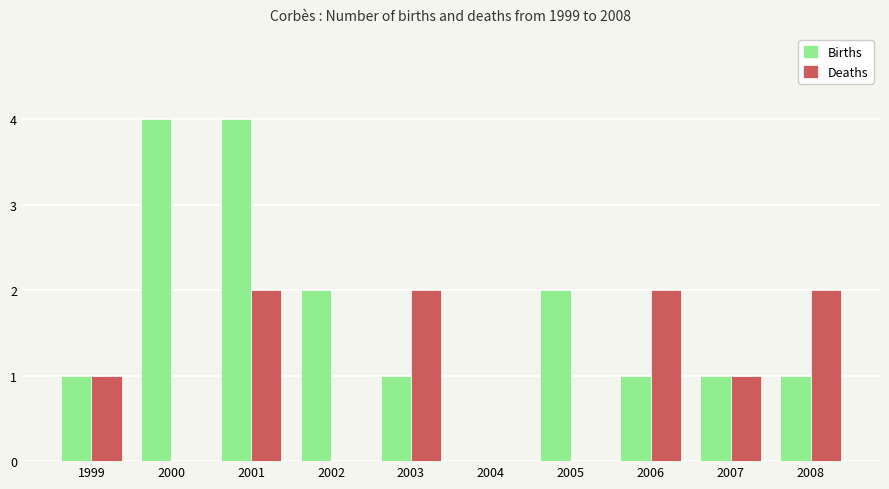

Are the bars horizontal?

No